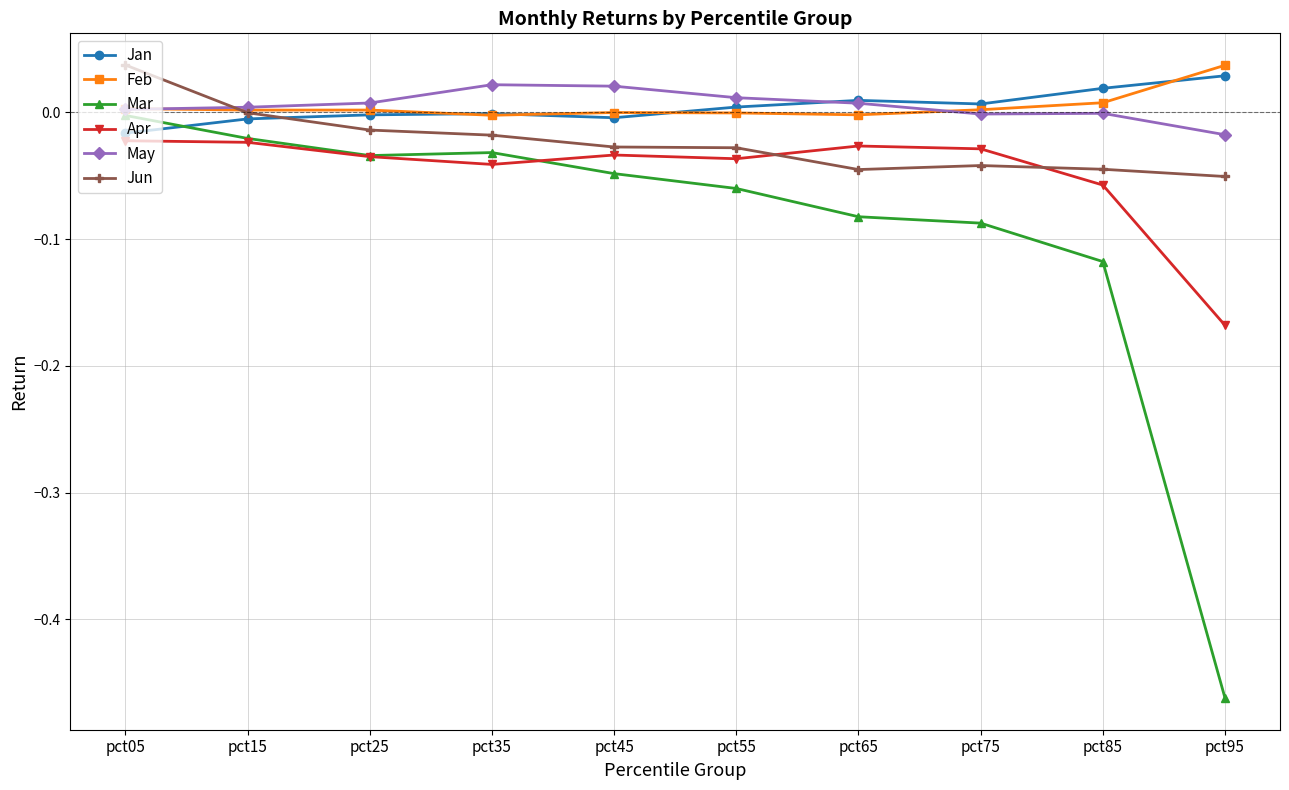

Count the number of categories in the chart.

10